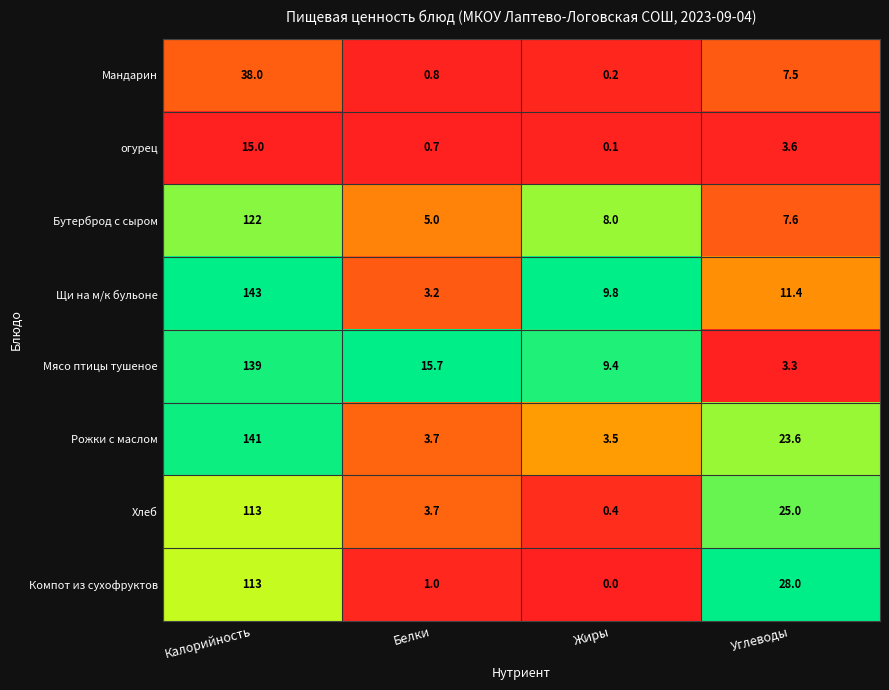

Which label corresponds to the smallest value in the chart?

Жиры